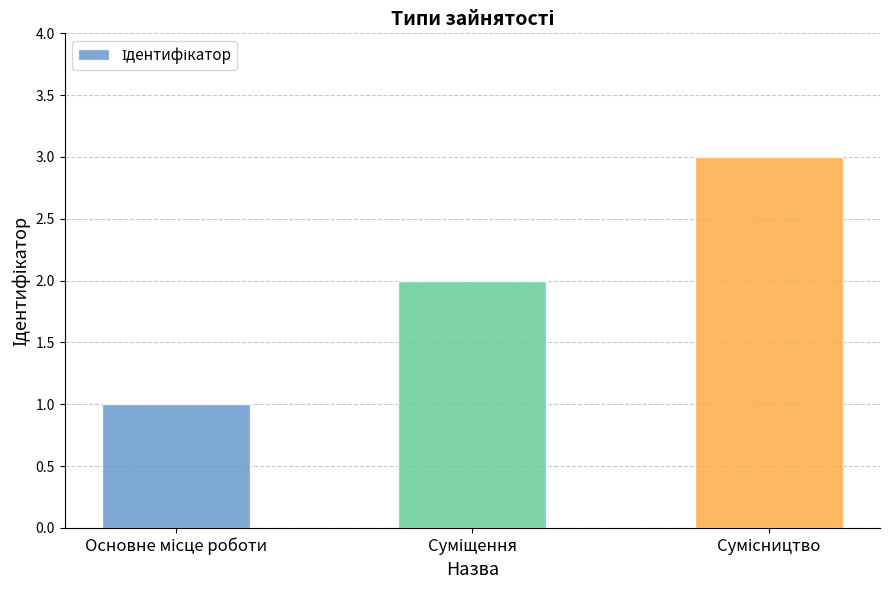

What is the greatest value displayed?

3